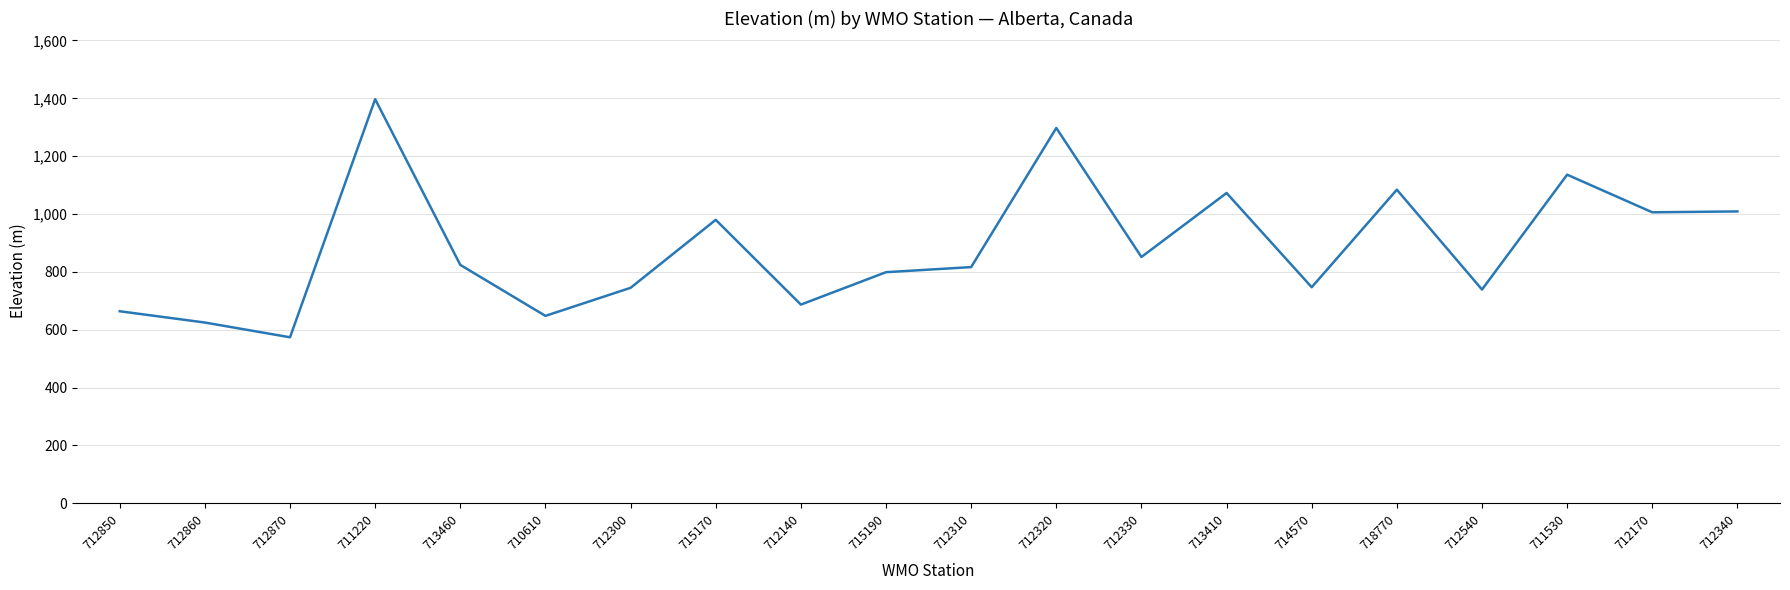

At which category does the data reach its first local valley?

712870